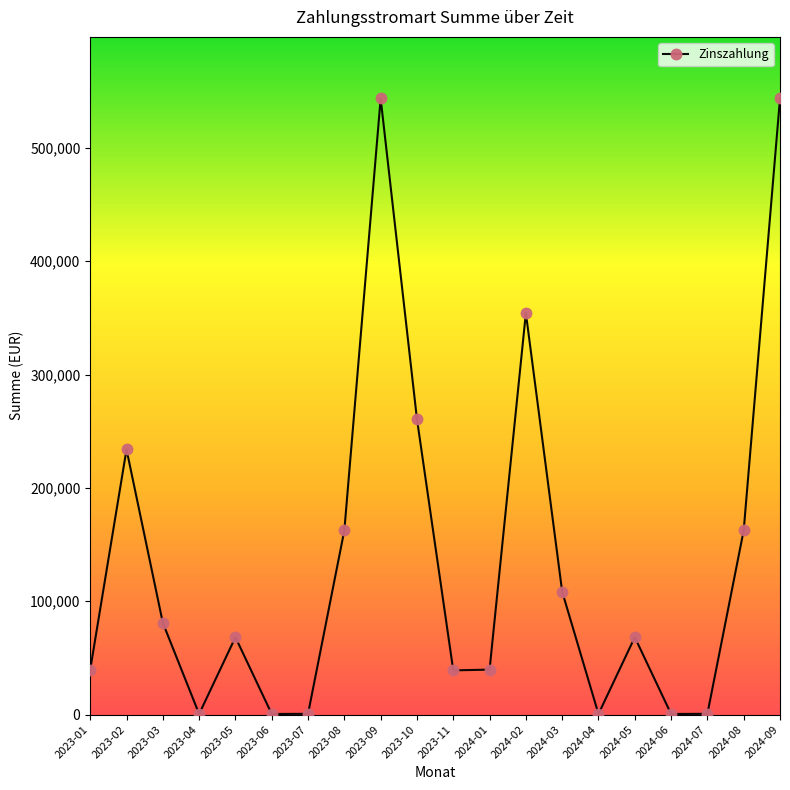

At which category does the data reach its first local peak?

2023-02